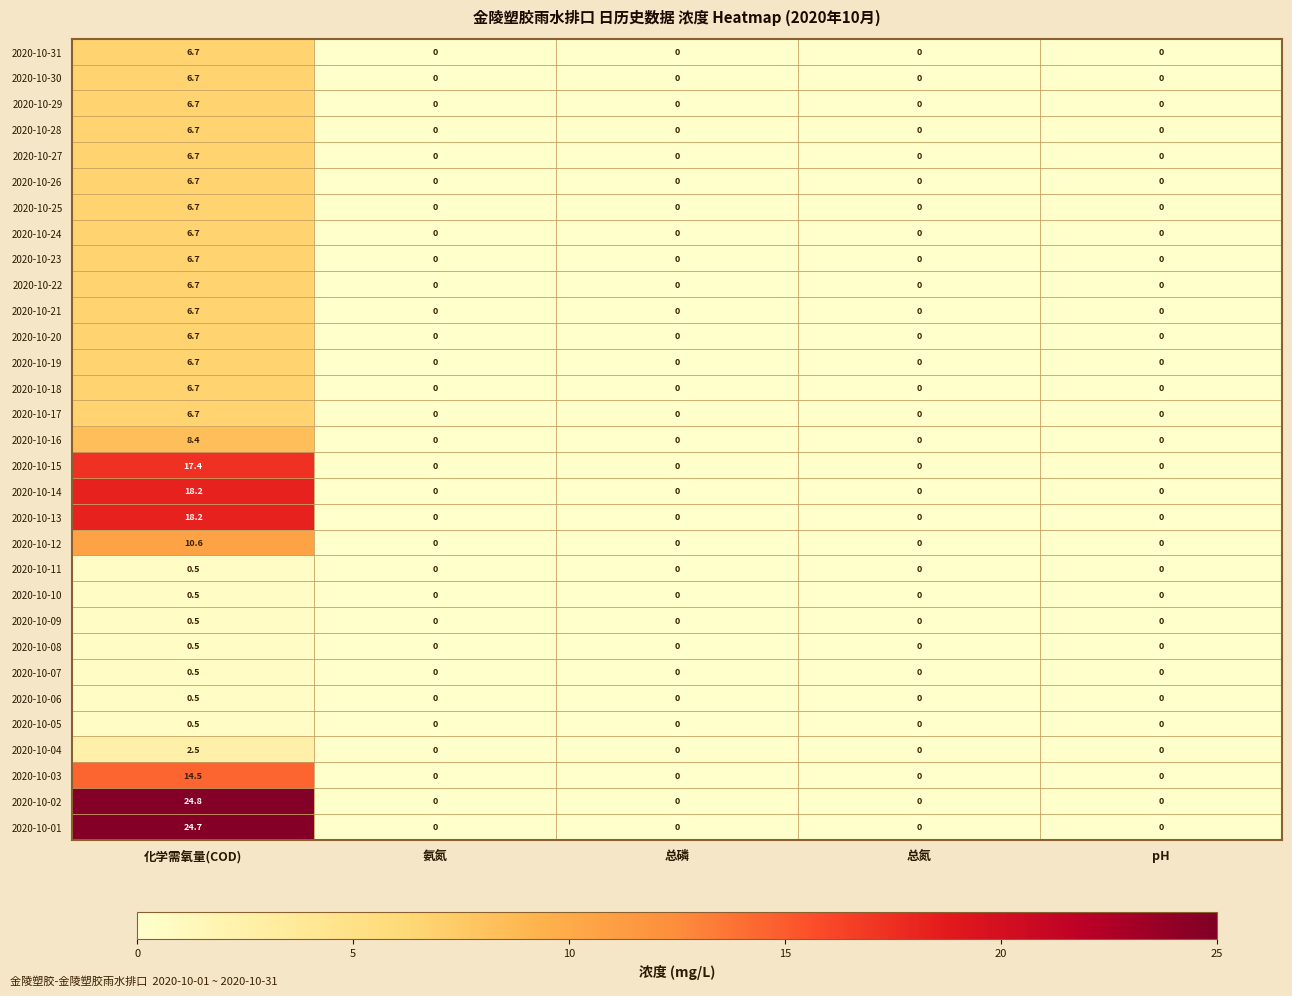

How many distinct data groups are displayed?

31